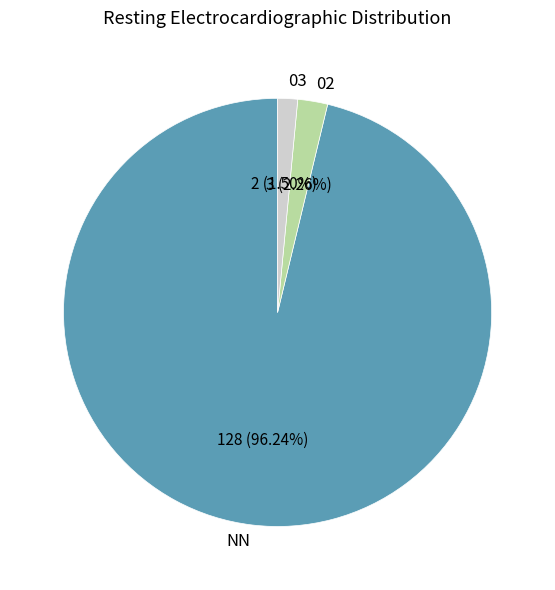

How many slices are in this pie chart?

3